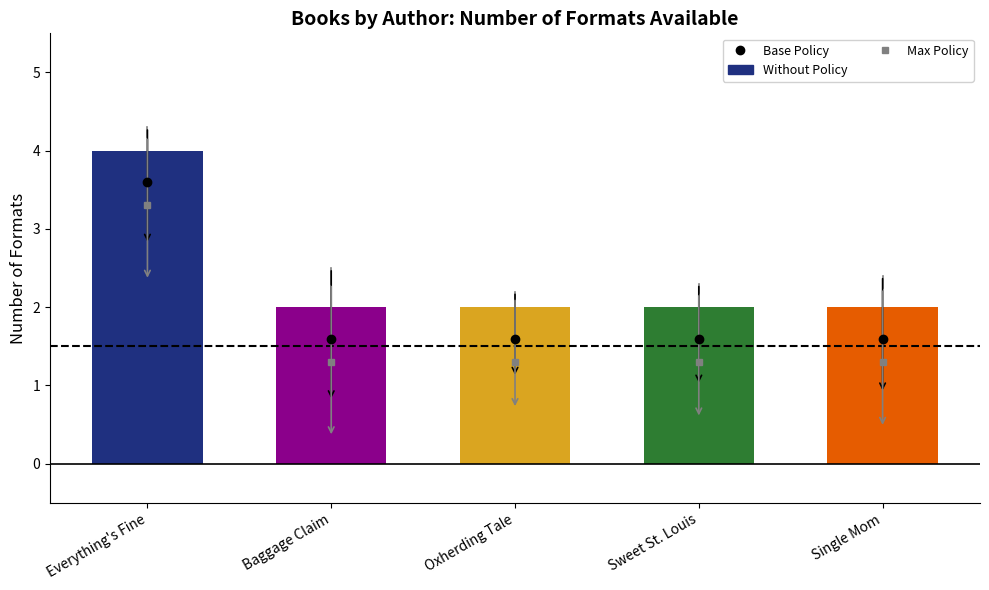

How many values are between 2 and 3?

4